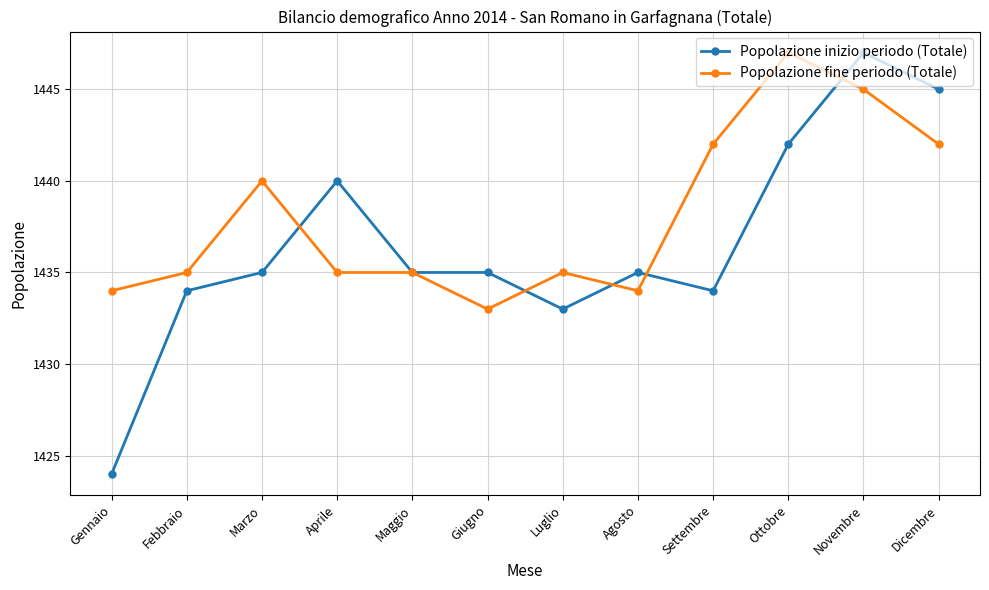

Is it true that Popolazione inizio periodo (Totale) equals 807 at Febbraio?

False